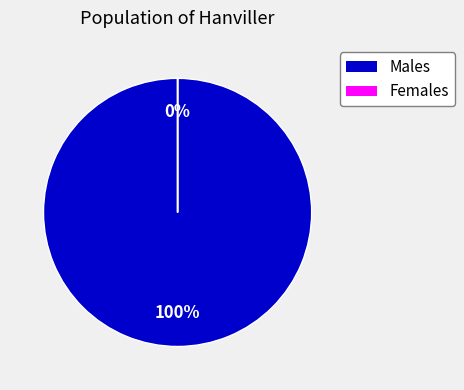

Between 9 and 20, which series saw the biggest shift?

Males